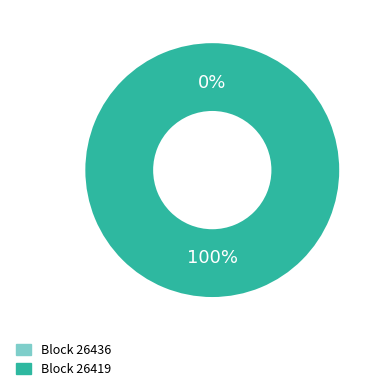

To the nearest percent, what is the difference between the largest and smallest slice percentages?

100%